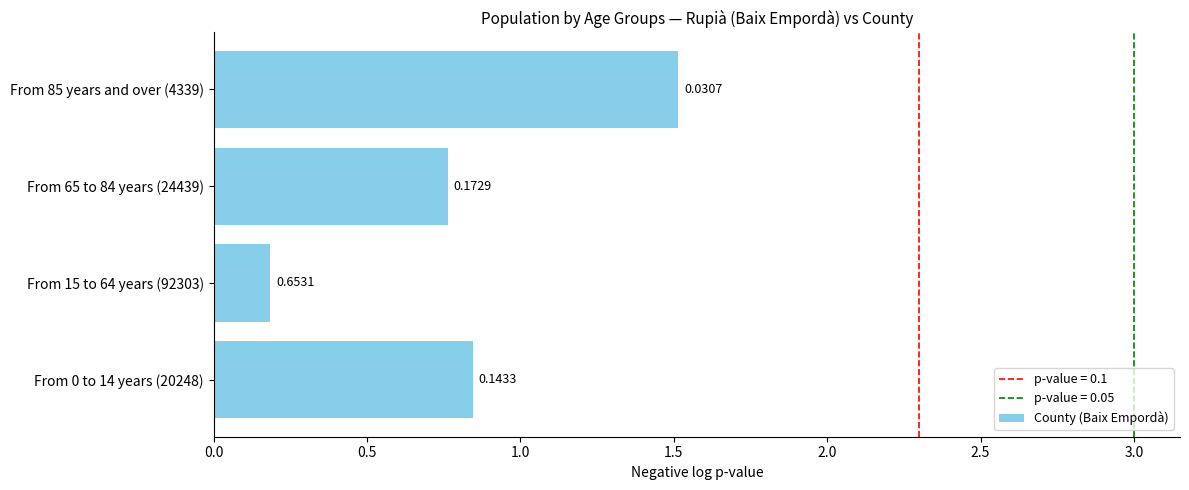

Which has a higher value, From 15 to 64 years (92303) or From 0 to 14 years (20248)?

From 0 to 14 years (20248)